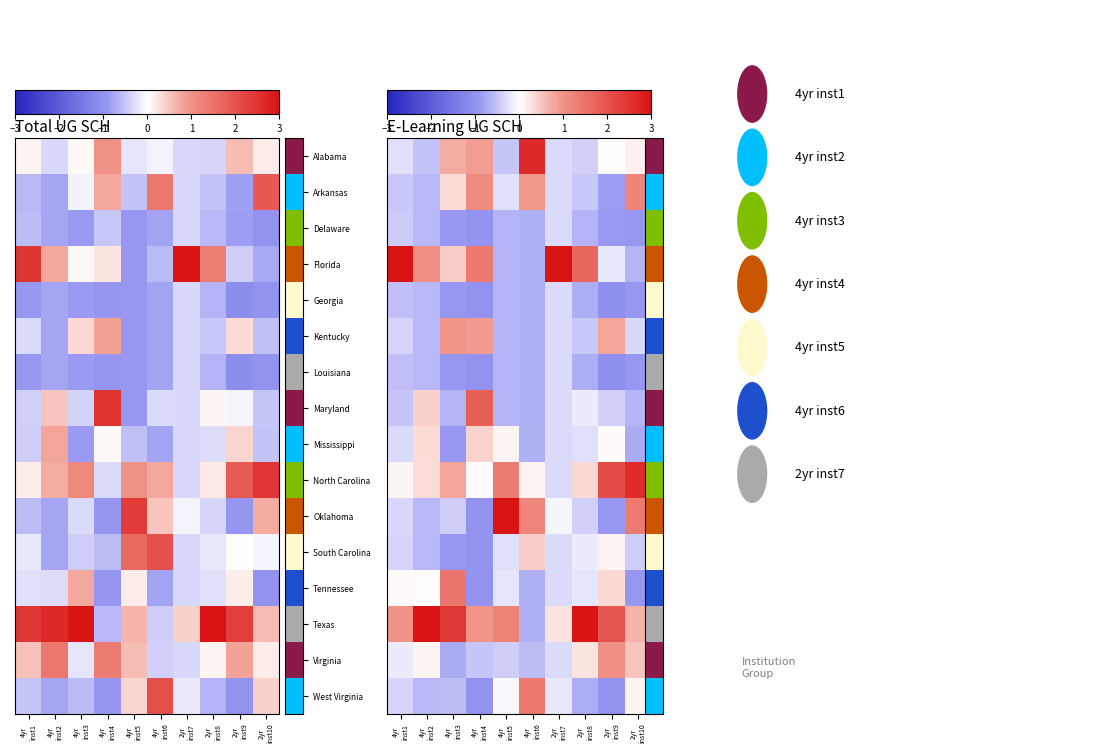

The Florida series shows -0.4 at 2yr inst10. True or false?

False